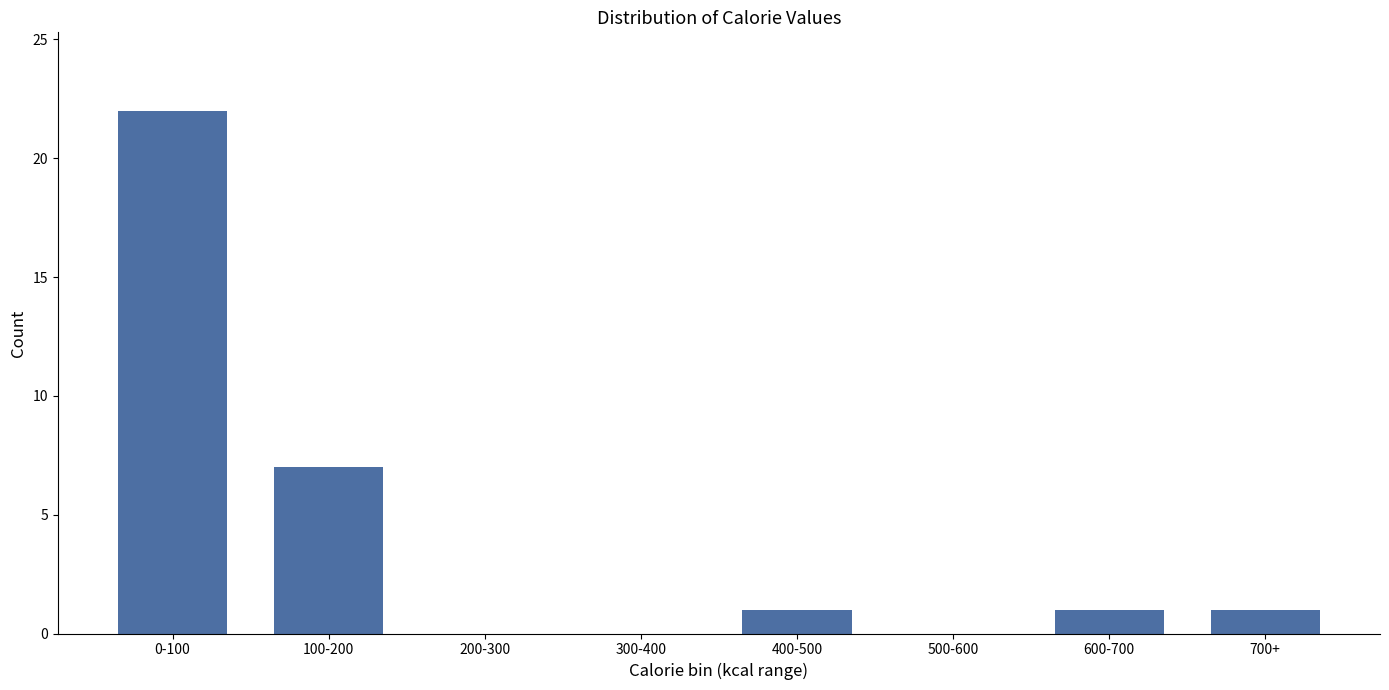

Reading right to left, what are all the values shown in this chart?

700+=1	600-700=1	500-600=0	400-500=1	300-400=0	200-300=0	100-200=7	0-100=22